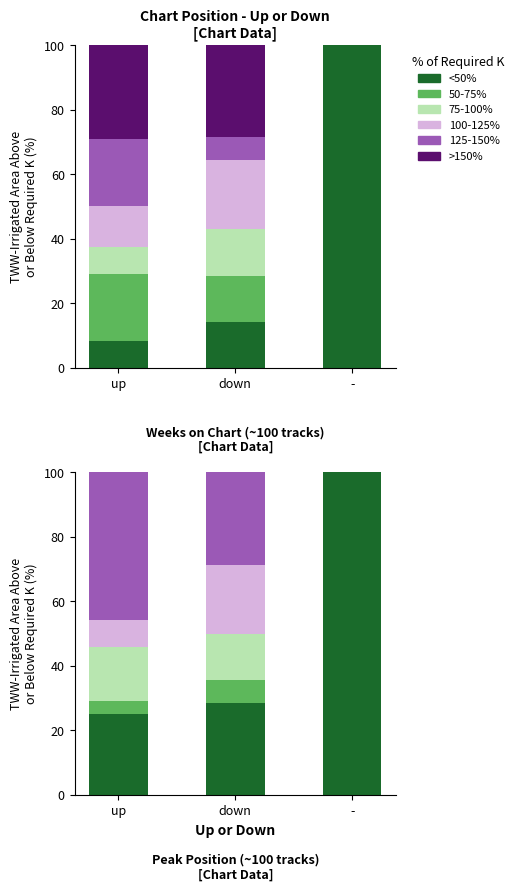

At which label does 125-150% reach its peak?

up